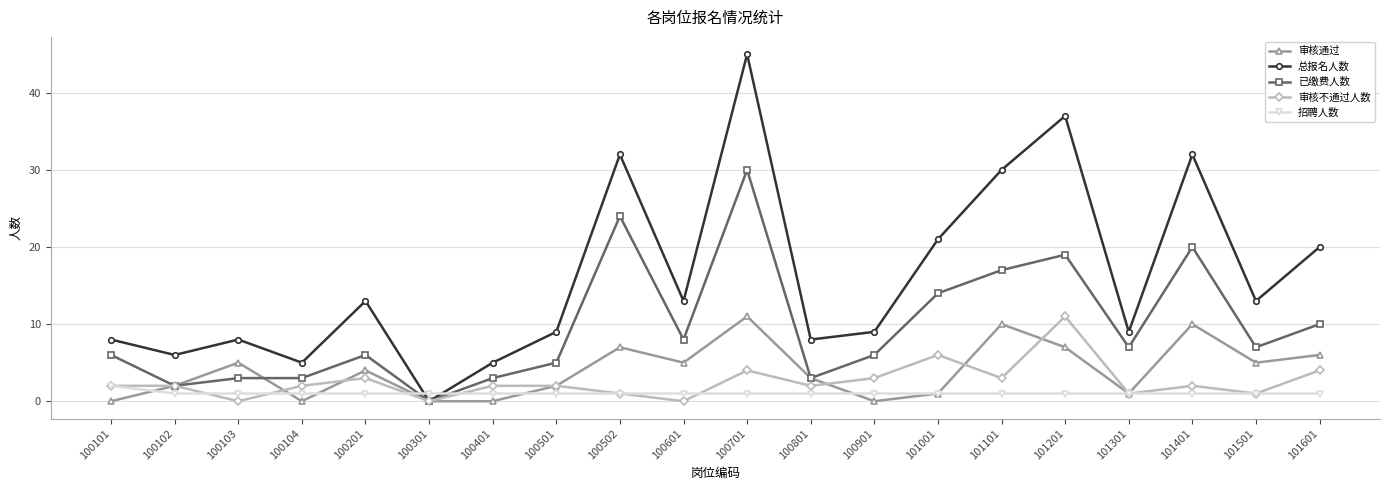

The value of 已缴费人数 at 100501 is 8. True or false?

False